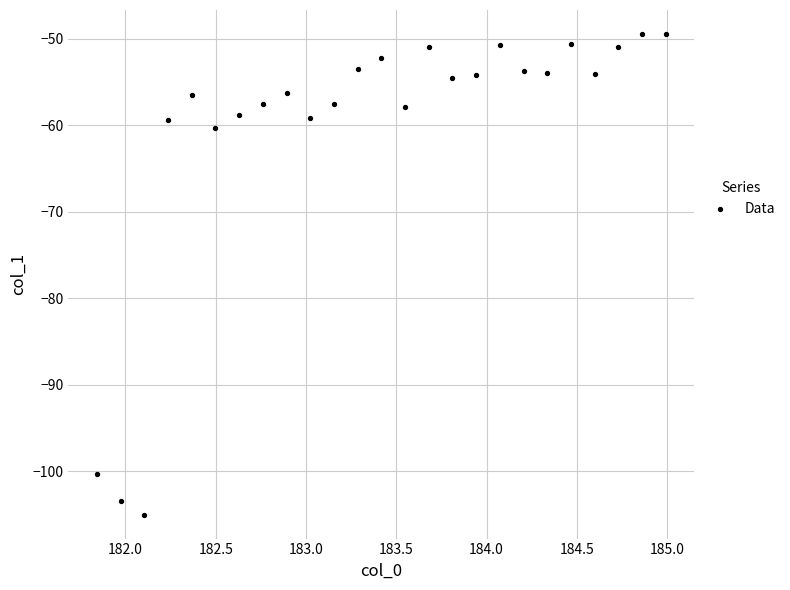

What is the range of Y values (max minus min)?

55.6